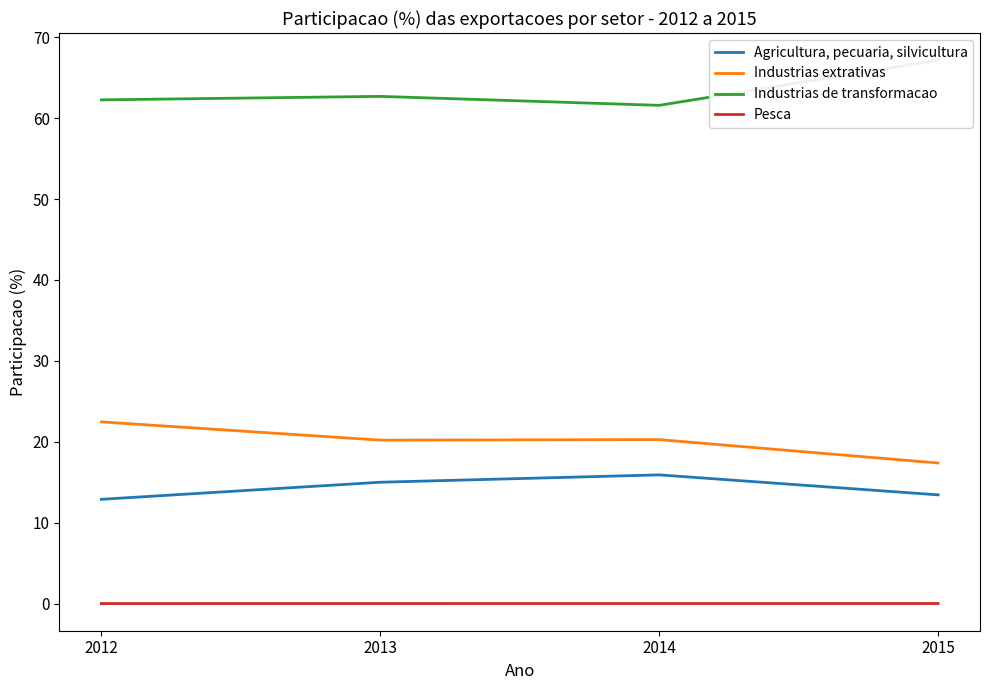

Reading right to left, list all the values displayed in this chart.

Agricultura, pecuaria, silvicultura: 2015=13.4	2014=15.9	2013=15.0	2012=12.9
Industrias extrativas: 2015=17.4	2014=20.3	2013=20.2	2012=22.5
Industrias de transformacao: 2015=67.2	2014=61.6	2013=62.7	2012=62.3
Pesca: 2015=0.0	2014=0.0	2013=0.0	2012=0.0